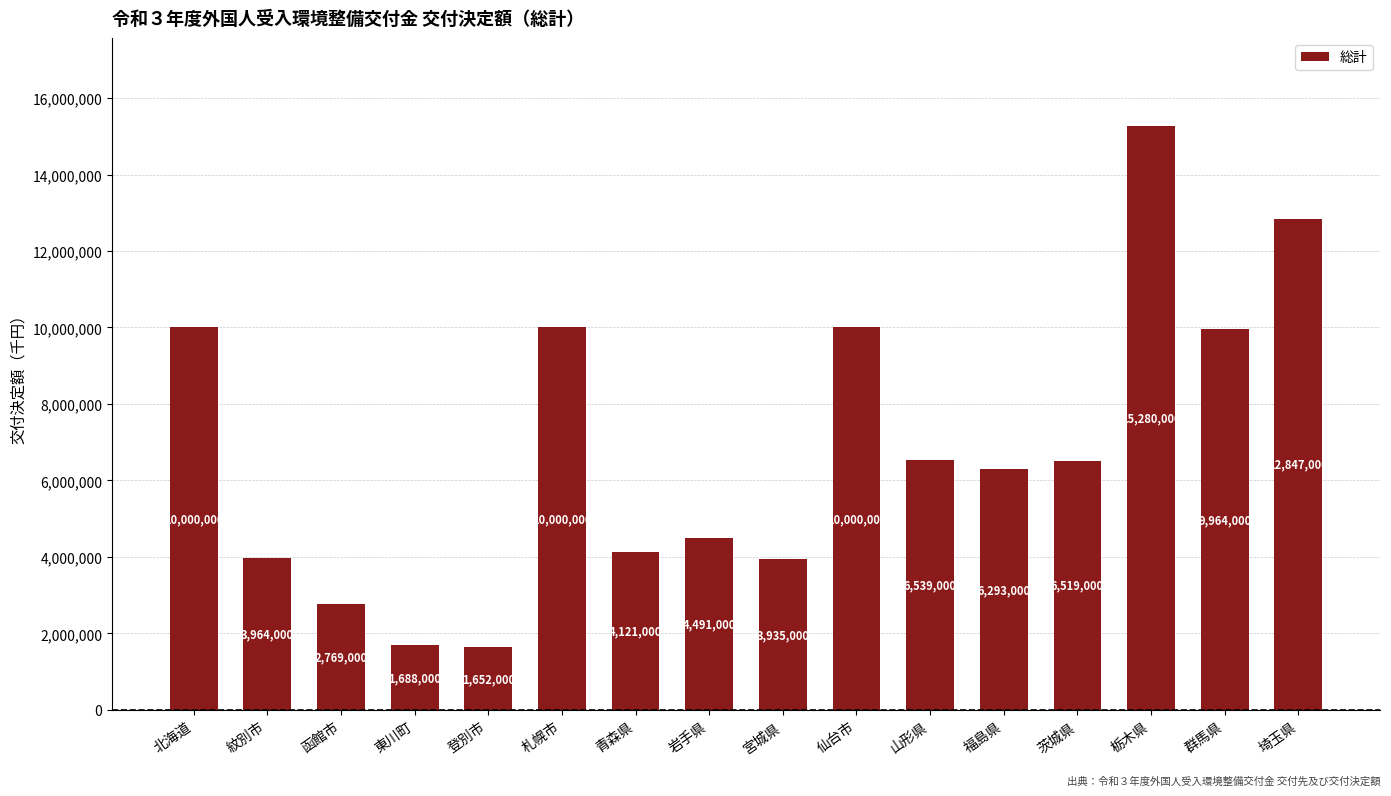

Which category has the highest value across all series?

栃木県